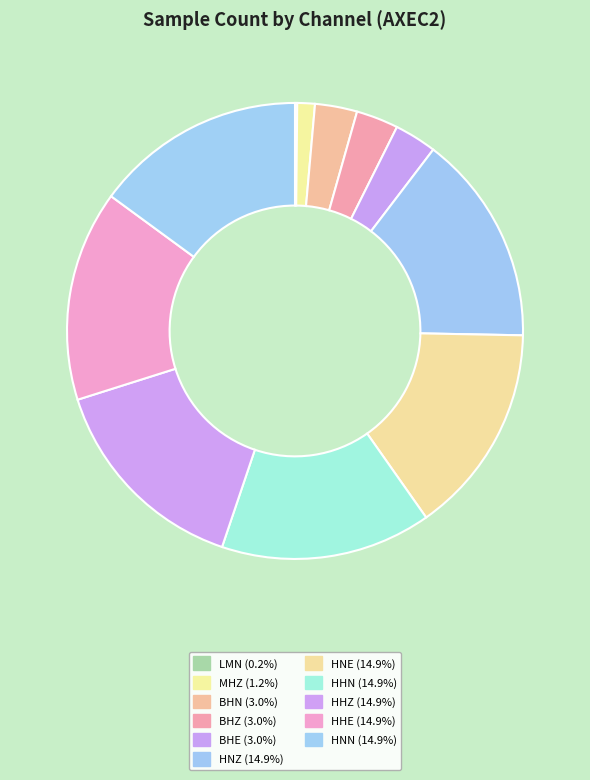

Is there any slice that represents more than half of the pie?

No